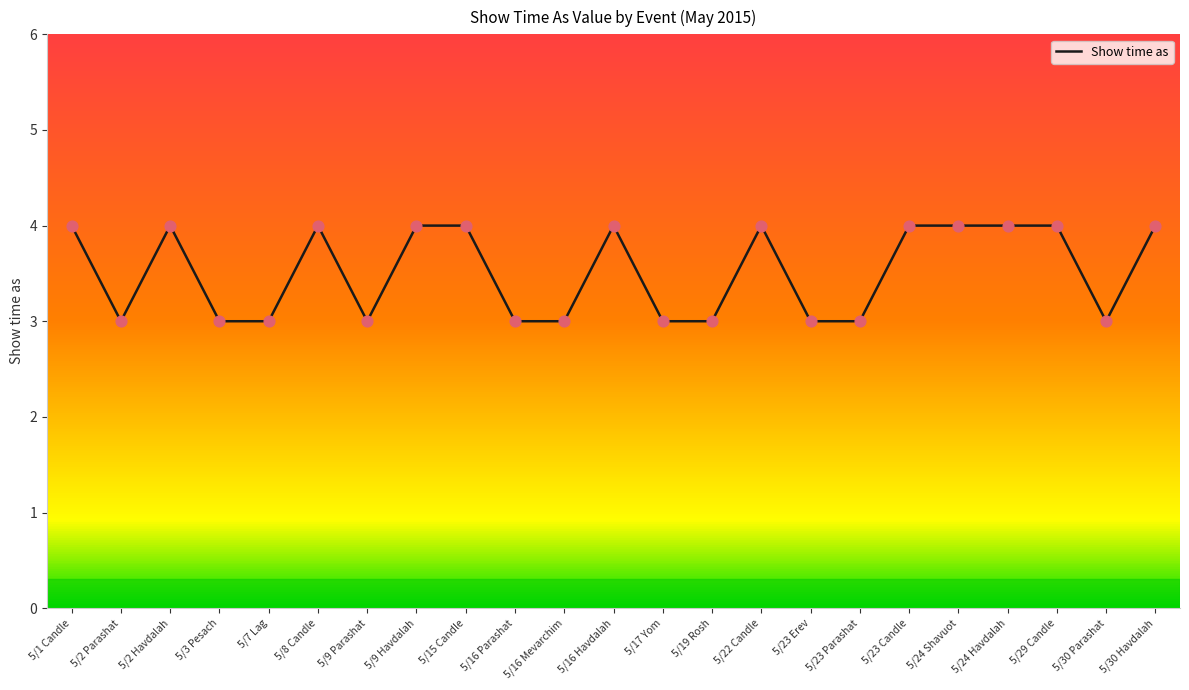

Approximately how many times larger is the value at 5/23 Candle compared to 5/2 Havdalah?

1.0